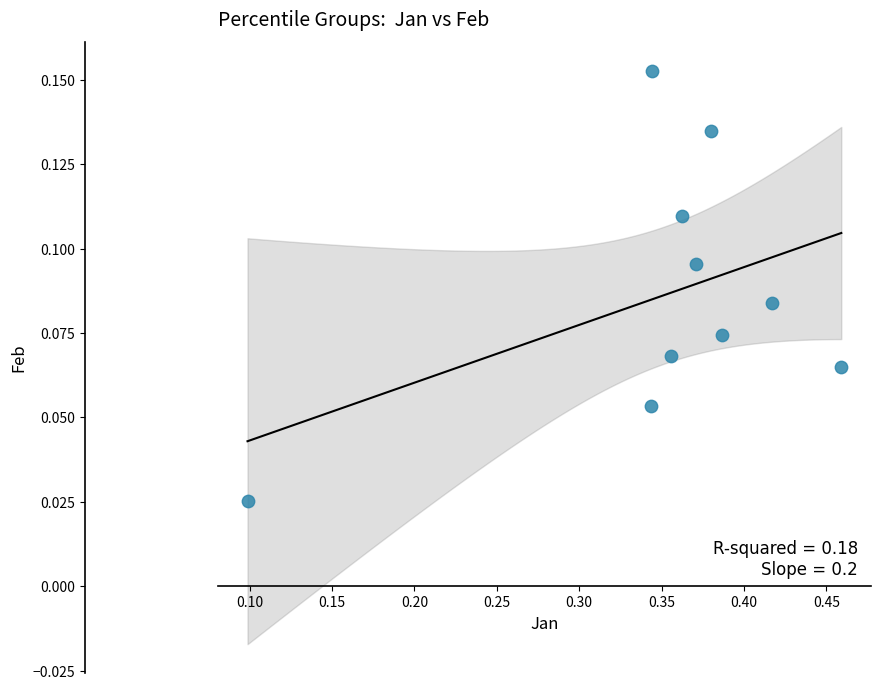

What is the average X value?

0.4